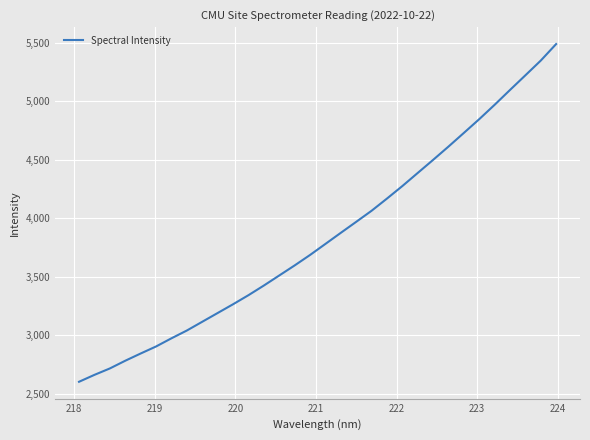

How many categories are shown in the chart?

32